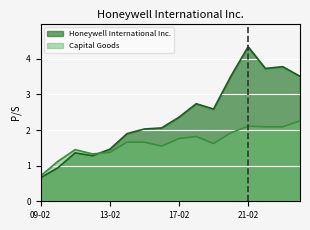

At which category does Capital Goods reach its first local peak?

2011-02-11